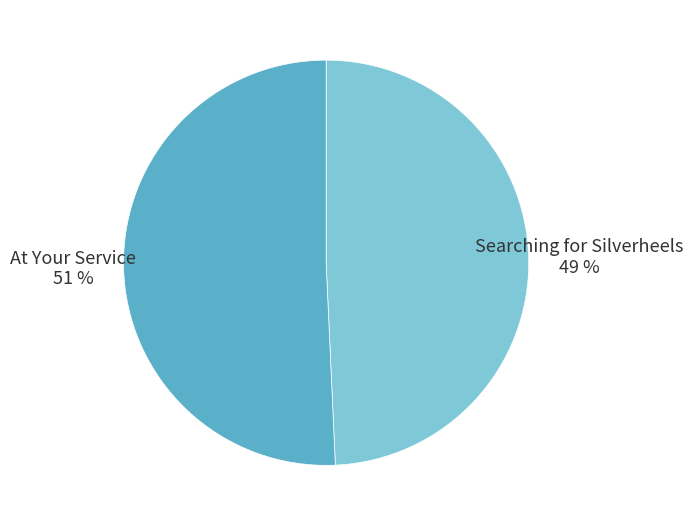

To the nearest percent, what is the combined percentage of Searching for Silverheels and At Your Service?

100%